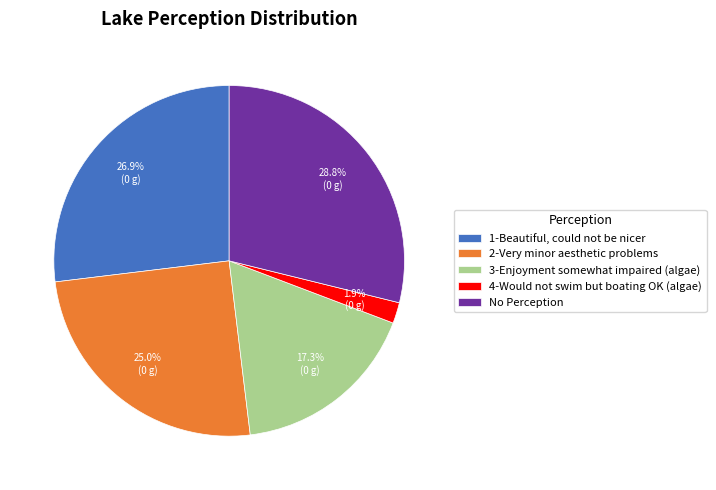

Rank the categories by value from highest to lowest.

No Perception, 1-Beautiful, could not be nicer, 2-Very minor aesthetic problems, 3-Enjoyment somewhat impaired (algae), 4-Would not swim but boating OK (algae)